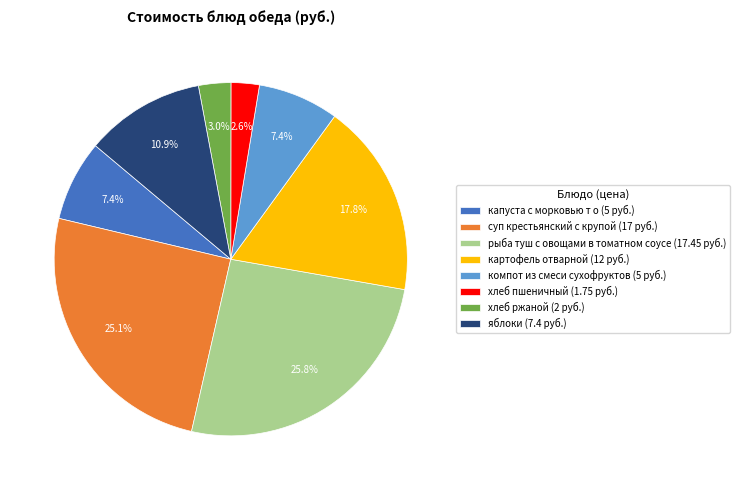

How many slices are in this pie chart?

8